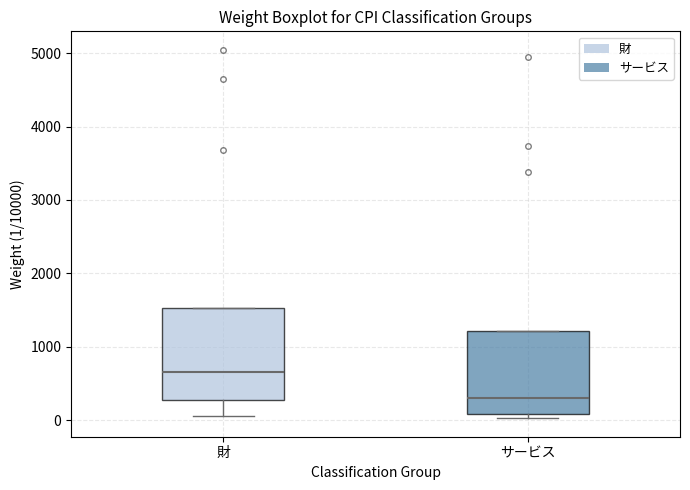

Where is the upper edge of the box for サービス on the y-axis? The values are not printed on the chart, so give them approximately, as read against the axis.

1200